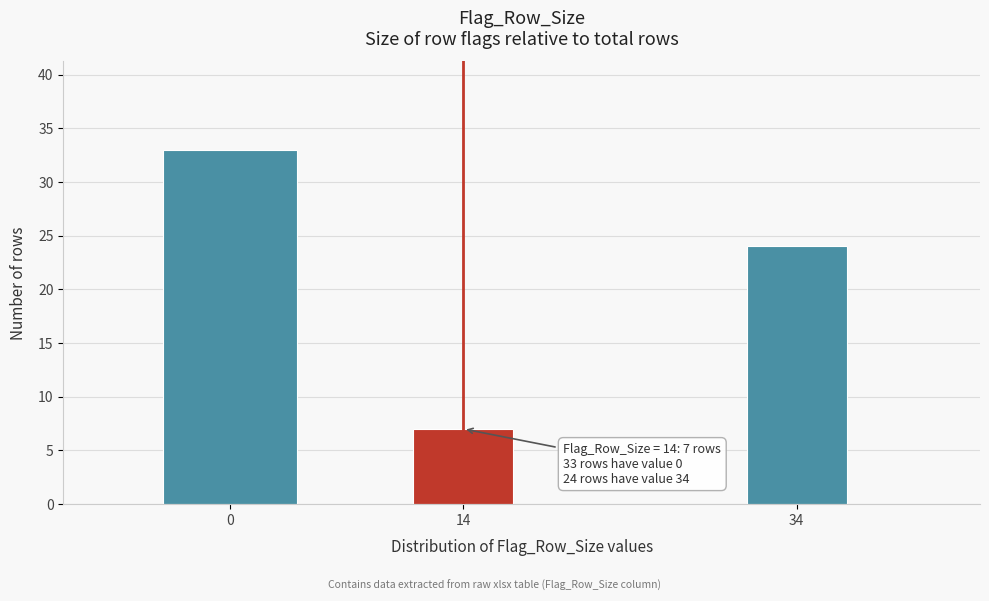

Reading left to right, list all the values displayed in this chart.

0=33	14=7	34=24